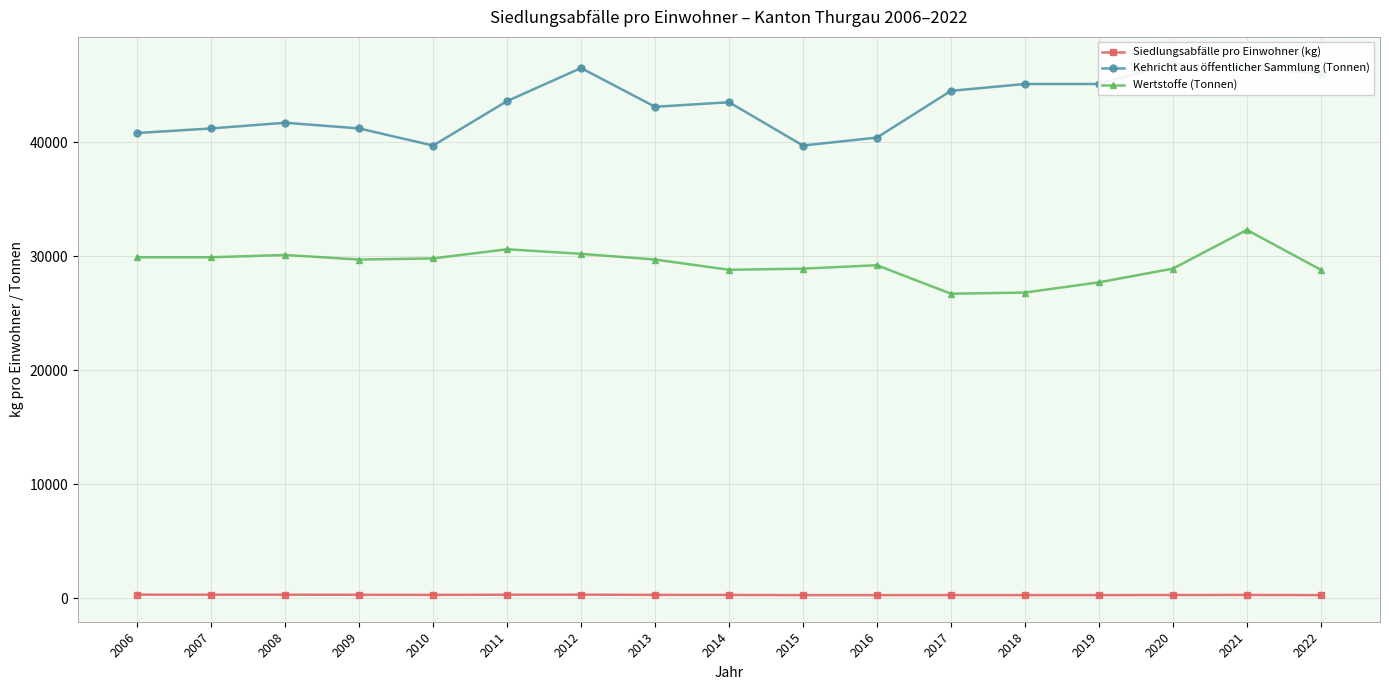

What is the total value across all series at 2007?

71399.4